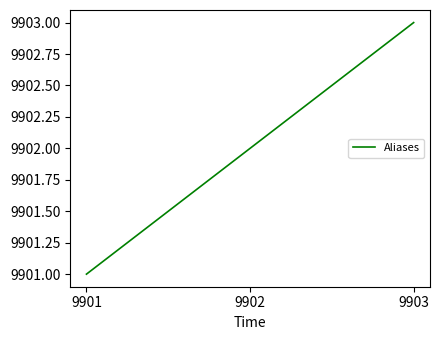

What is the change in value from 9901 to 9903?

+2